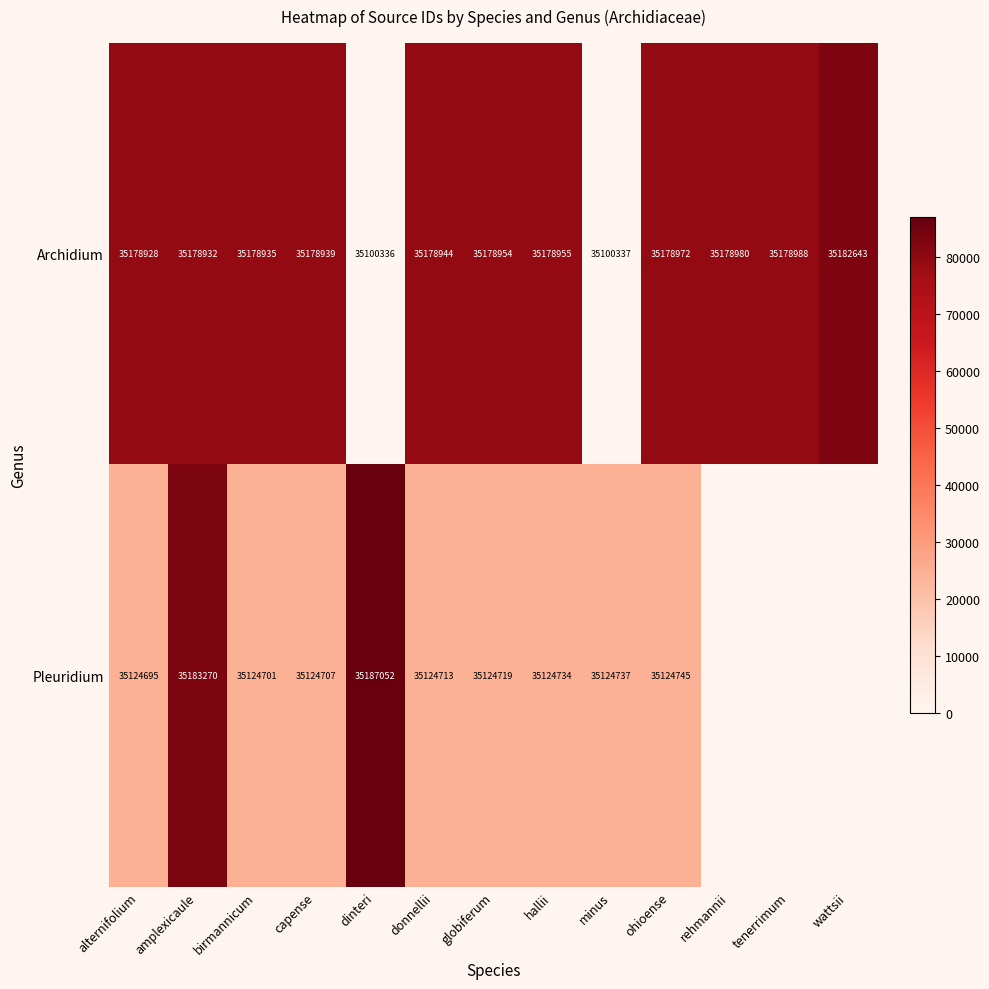

Where is Archidium nearest to the value 35141489?

alternifolium